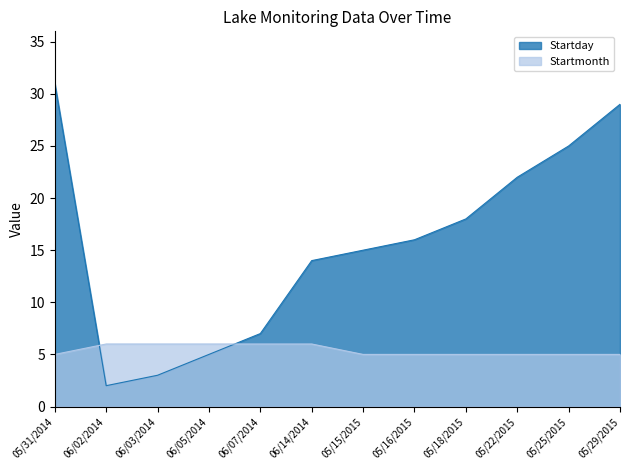

Which category has the lowest value across all series?

06/02/2014